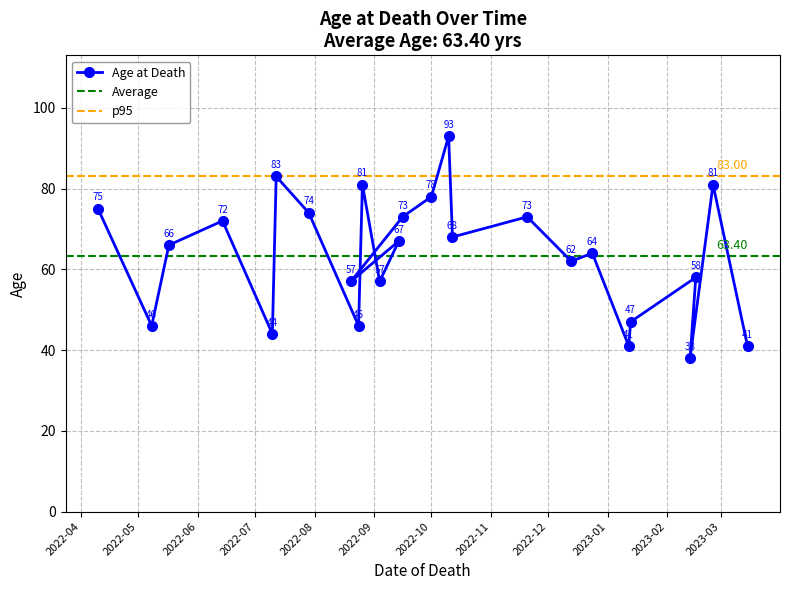

The value at 2022-09-16 is 73. True or false?

True